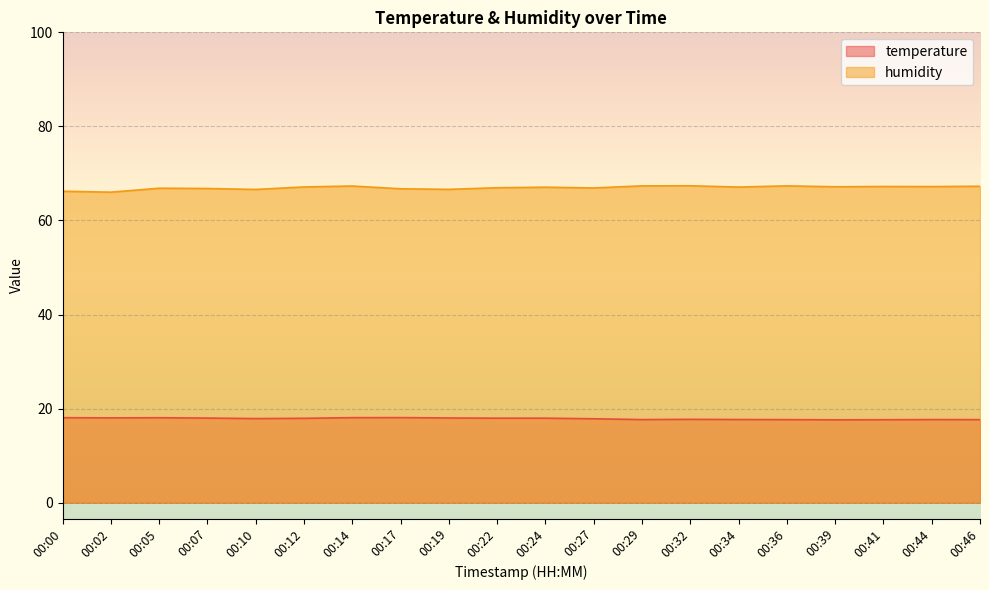

What is the difference between the highest and lowest values at 00:41?

49.6